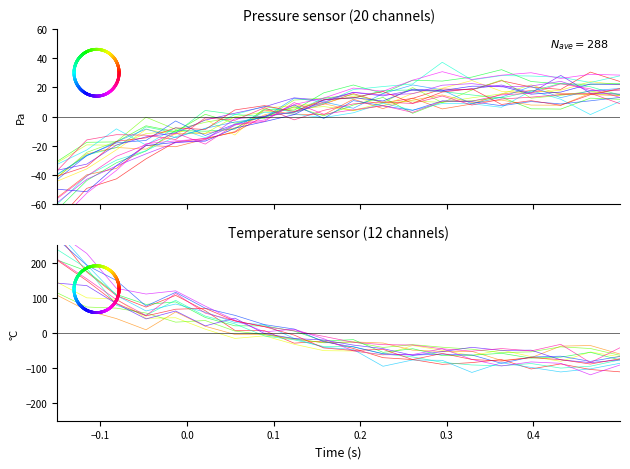

List the series in order of their overall mean, highest first.

temperature, pressure